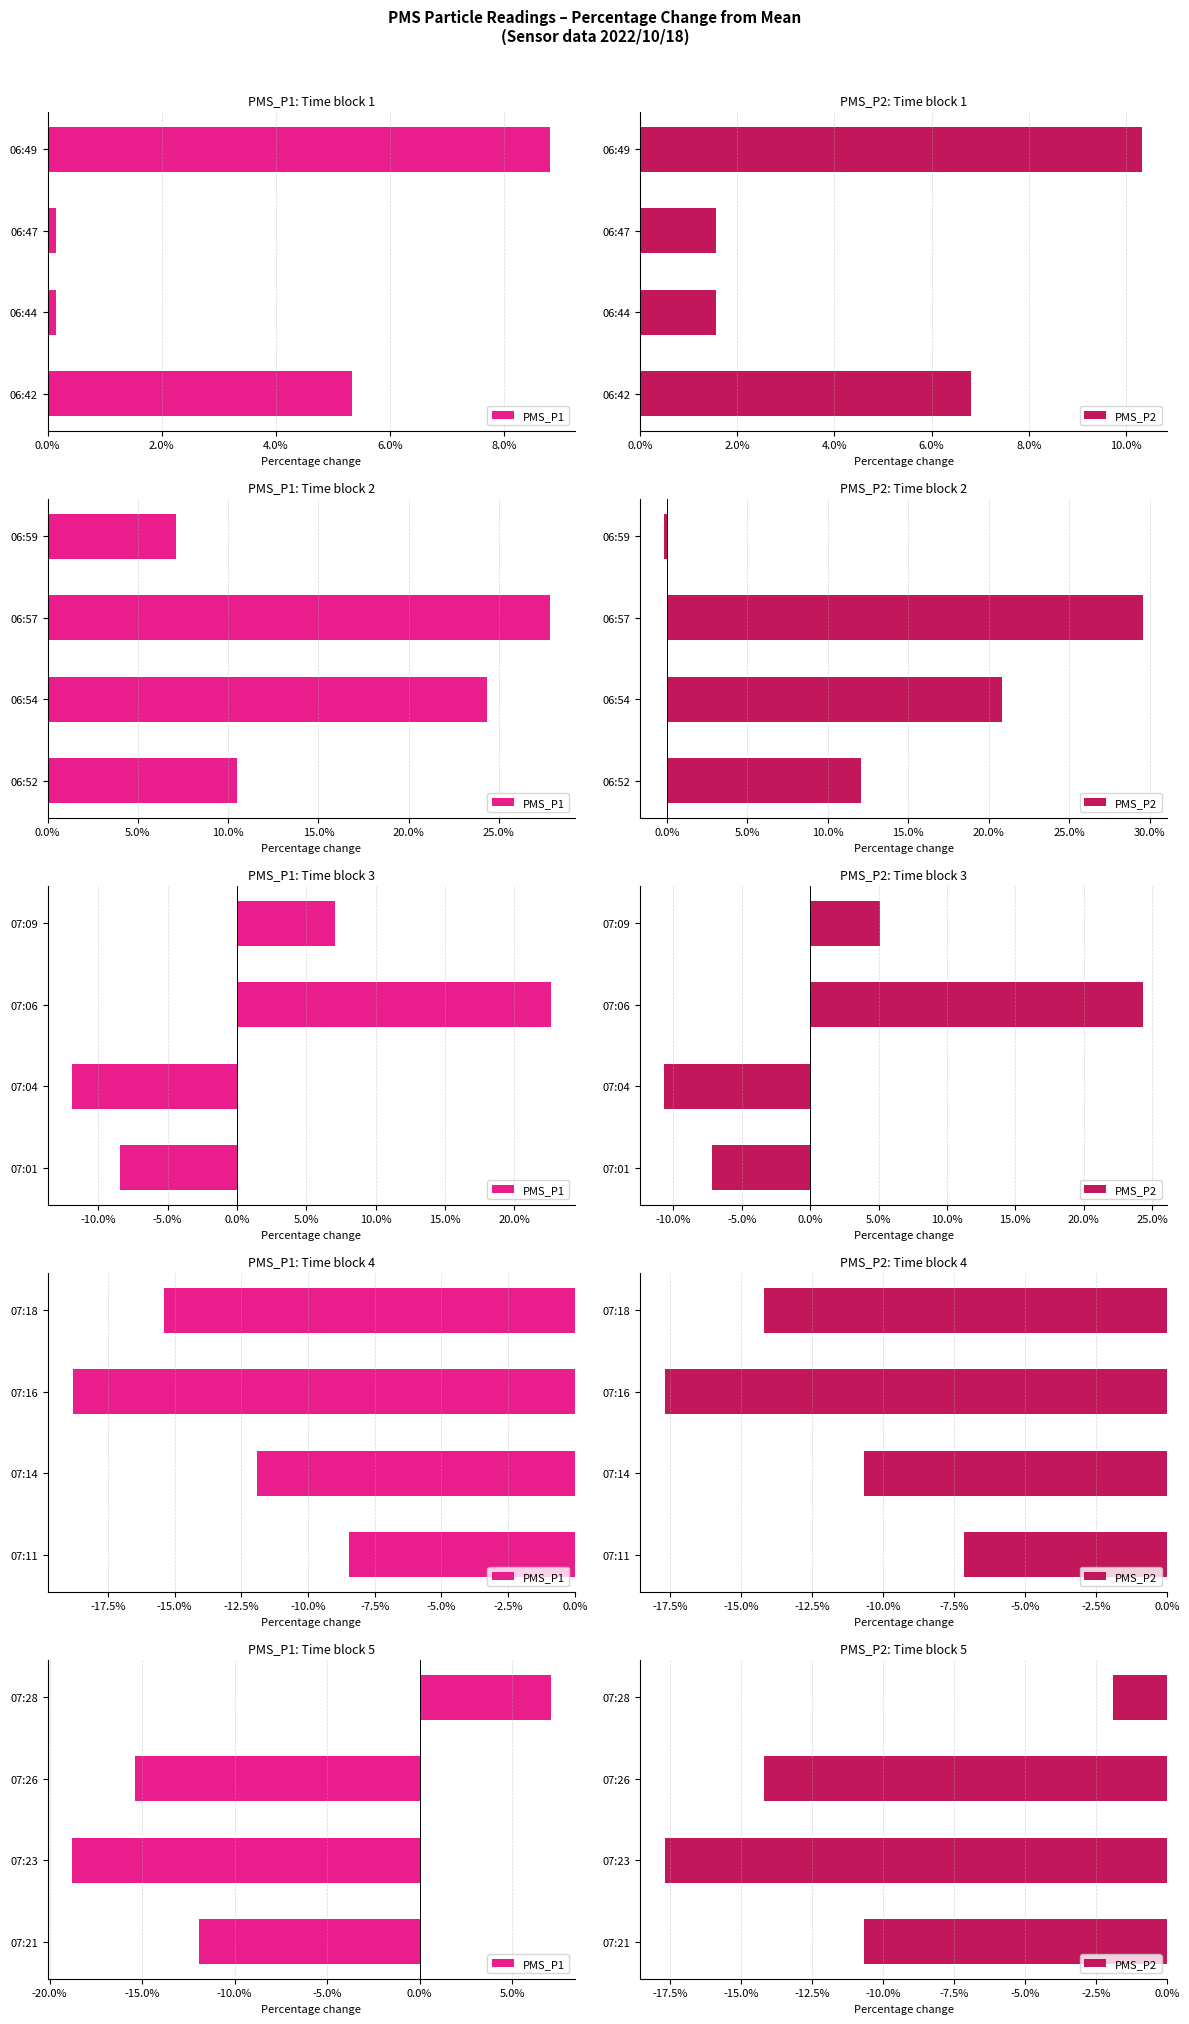

Rank the series by their average value, from lowest to highest.

PMS_P2, PMS_P1